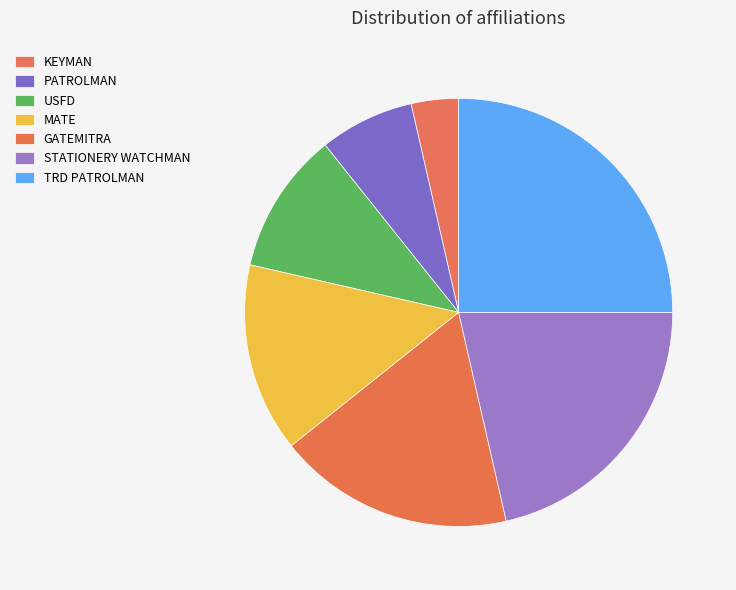

Is there any slice that represents more than half of the pie?

No